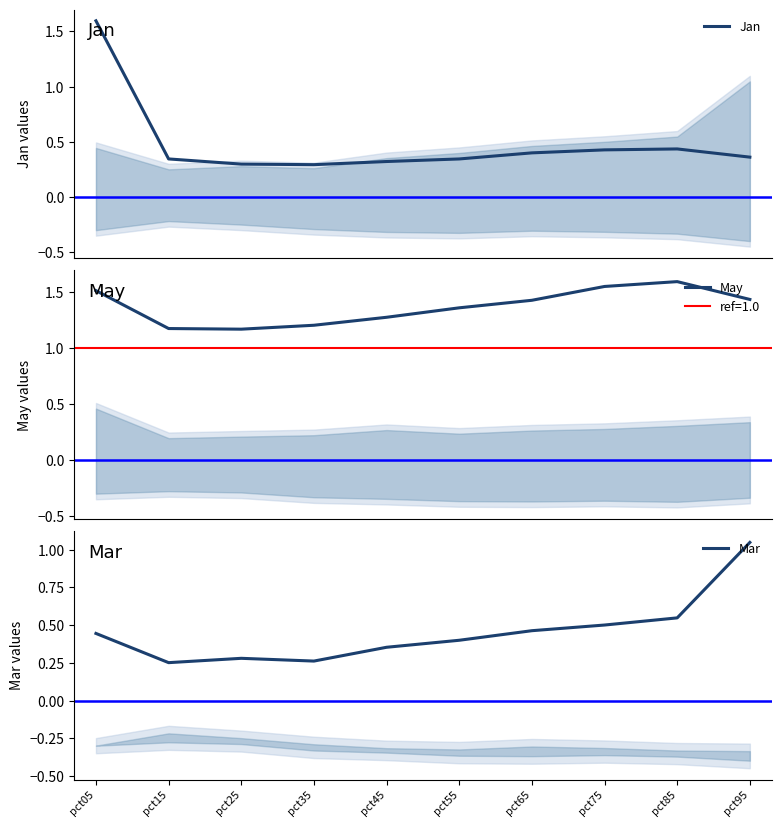

Which series has the widest spread of values?

Jan